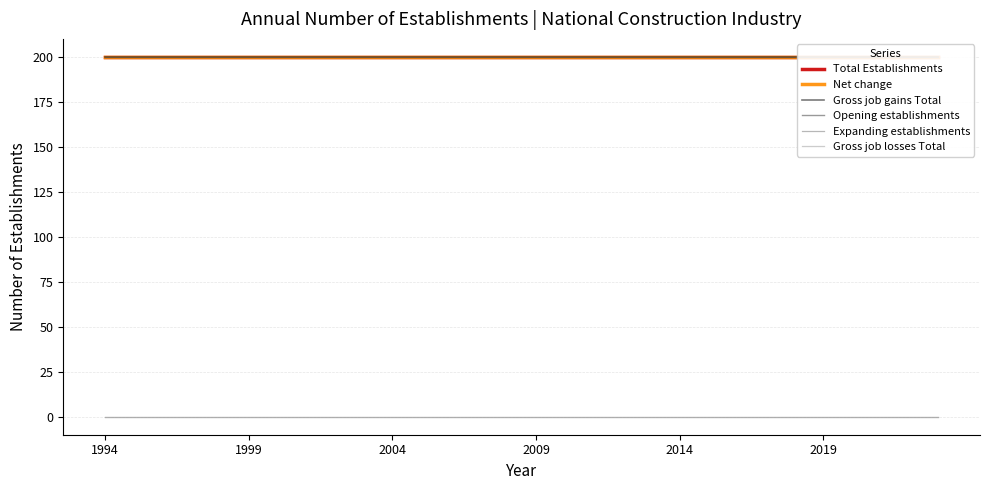

At how many categories does at least one series exceed 141?

30